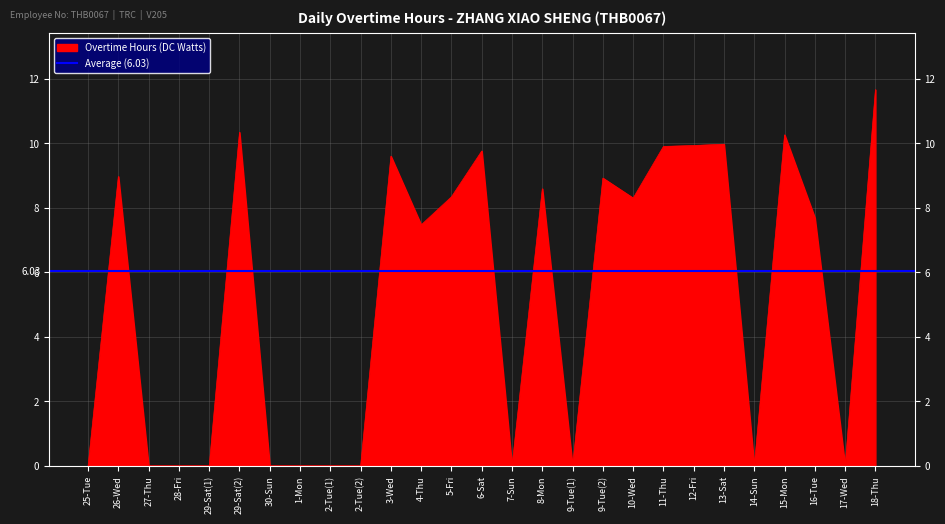

Where is the first local minimum?

4-Thu